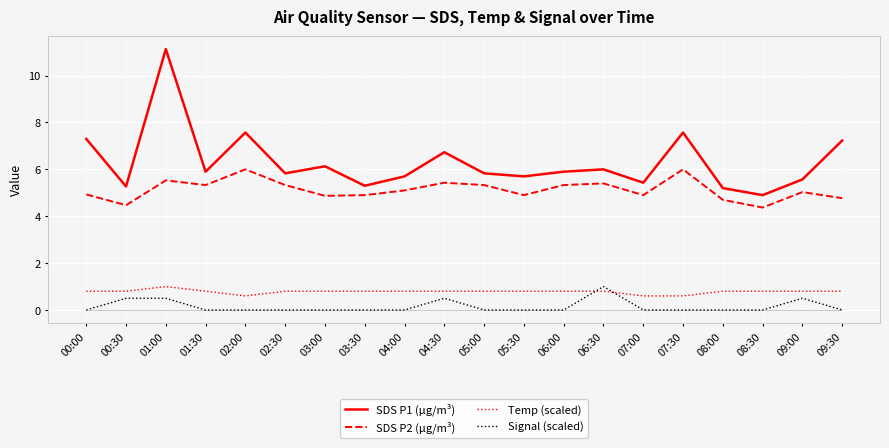

True or false: Signal (scaled) has a value of 0.6 at 05:30.

False